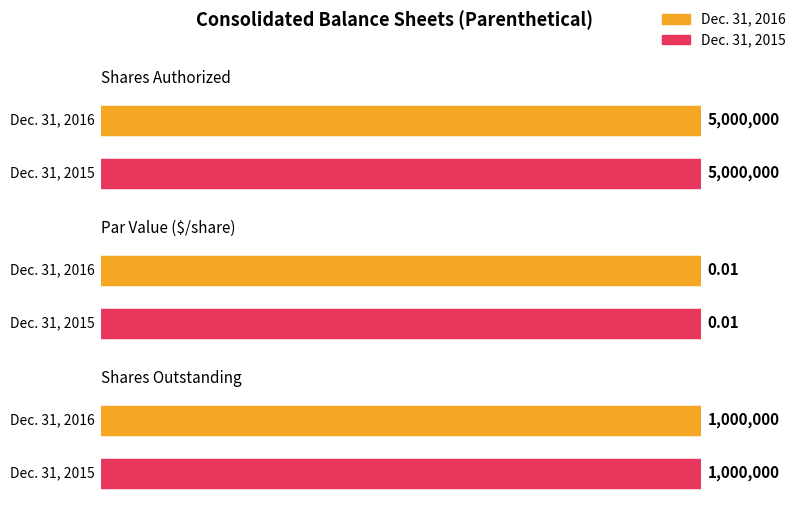

Rank the series by their maximum value, from lowest to highest.

Dec. 31, 2016, Dec. 31, 2015